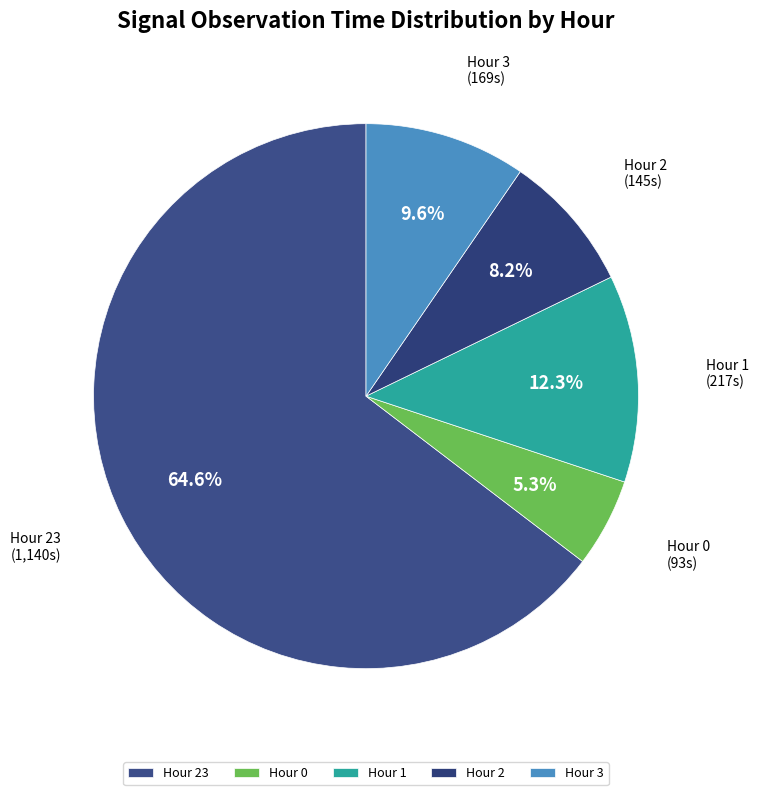

Is there any slice that represents more than half of the pie?

Yes